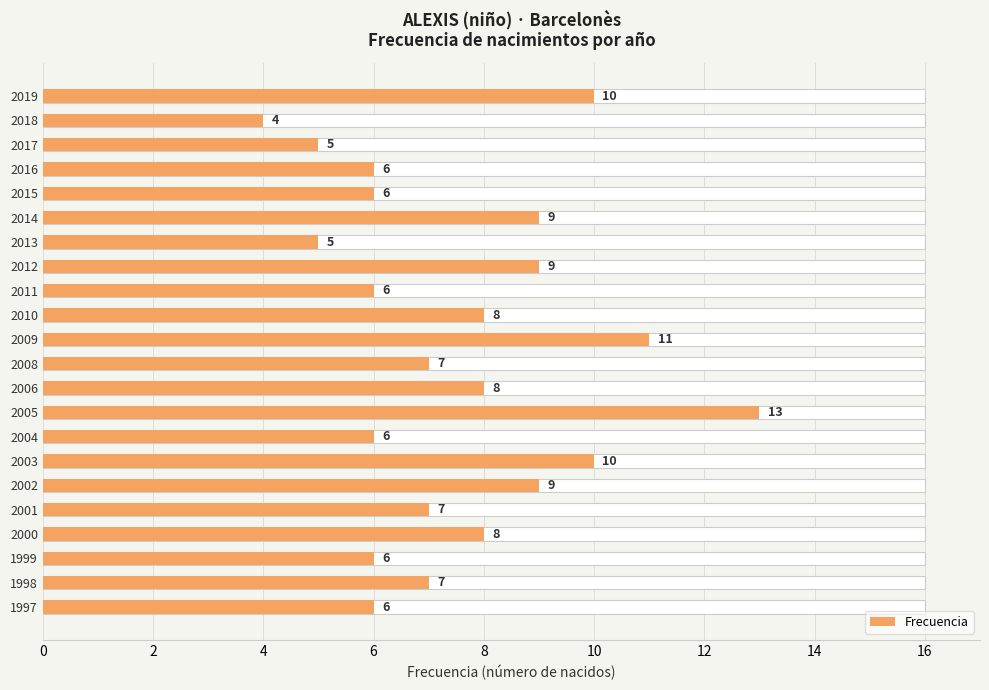

Count the number of values greater than 7.

10